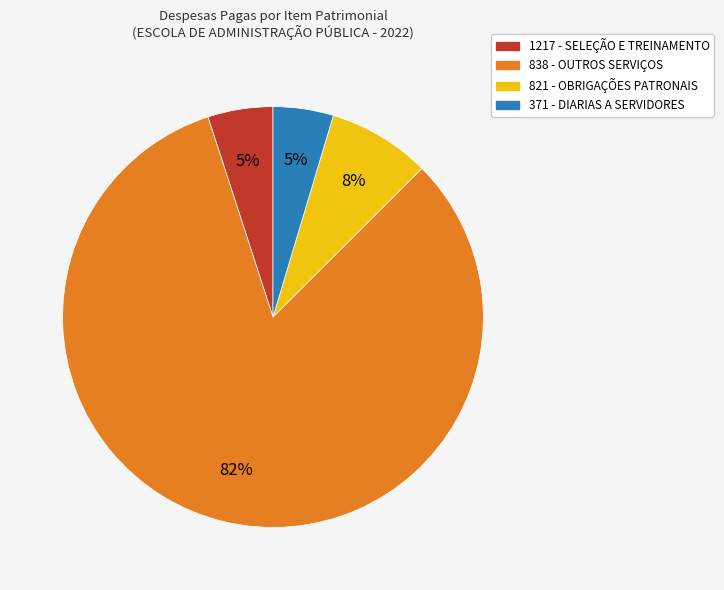

Is there any slice that represents more than half of the pie?

Yes